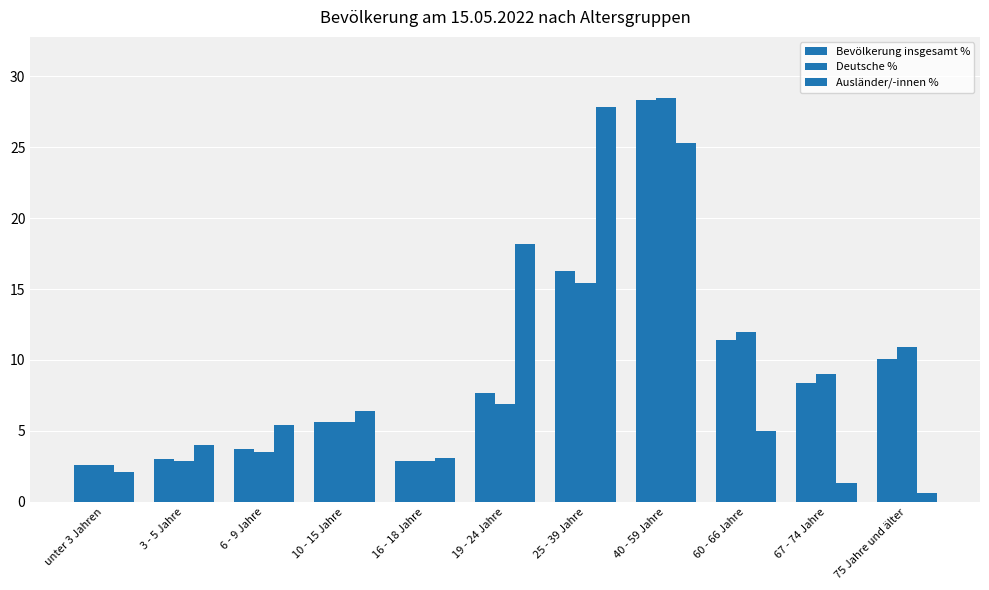

What is the sum of the Bevölkerung insgesamt % values at 40 - 59 Jahre and unter 3 Jahren?

30.9